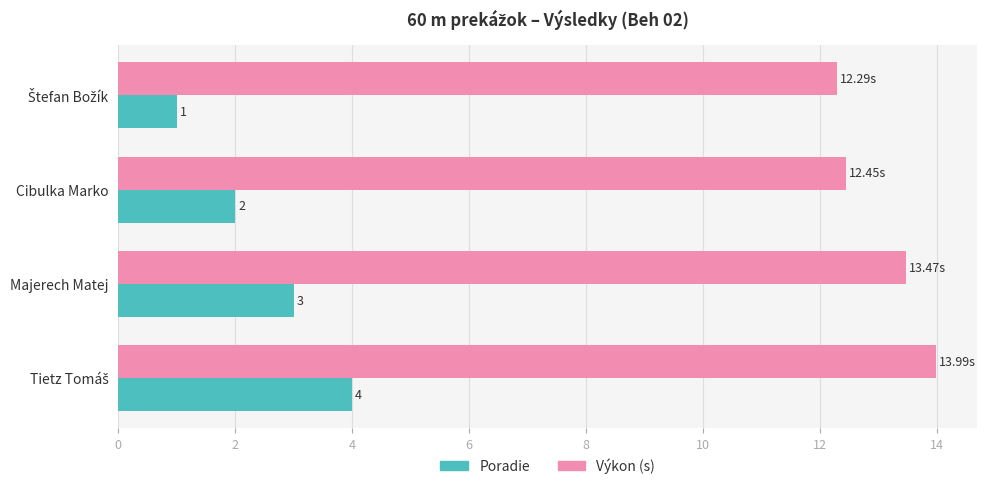

Where is Výkon (s) nearest to the value 13?

Majerech Matej